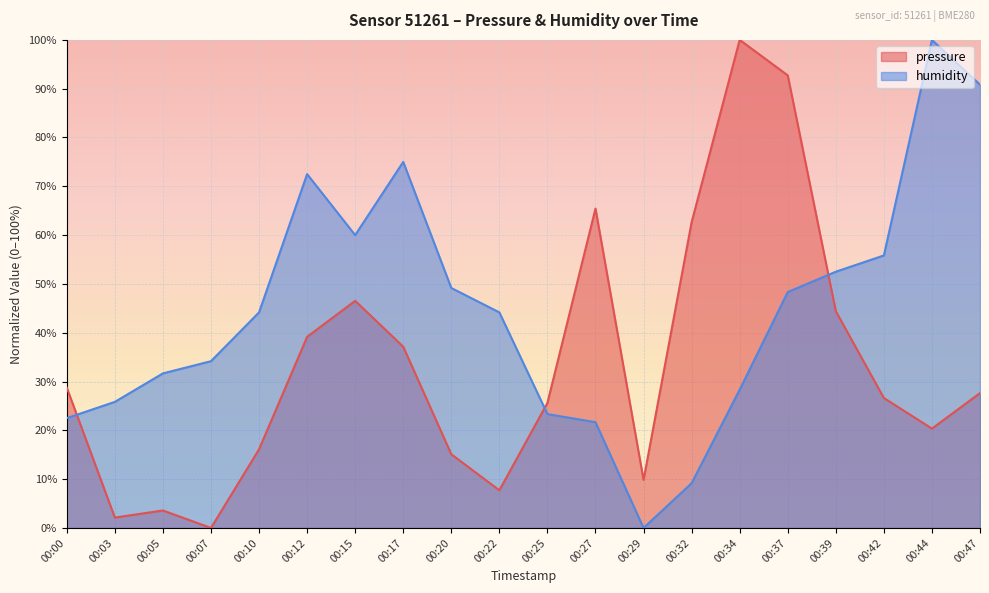

How many interior local valleys does the humidity series have?

2